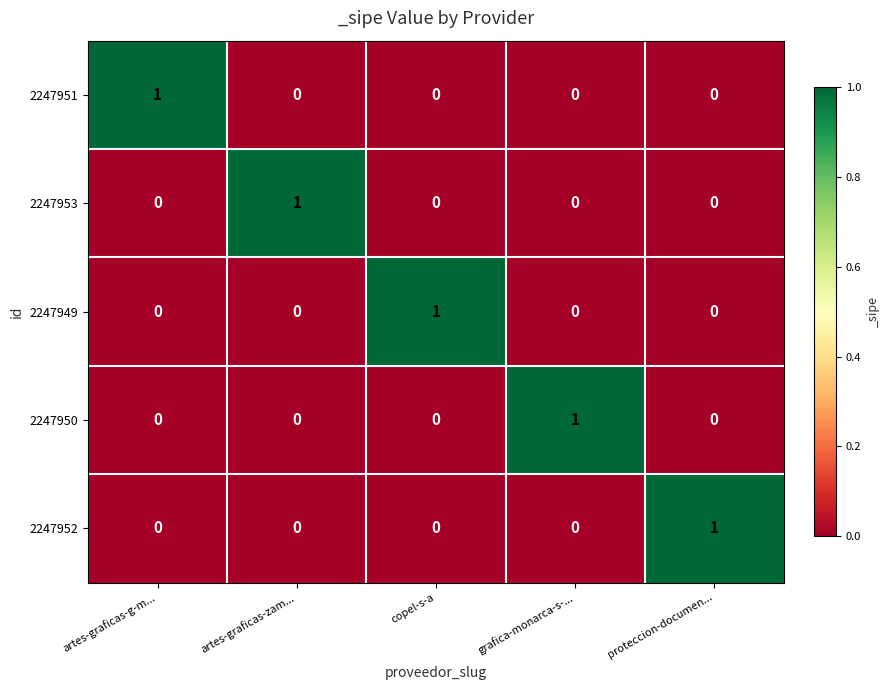

At how many categories does at least one series exceed 0?

5